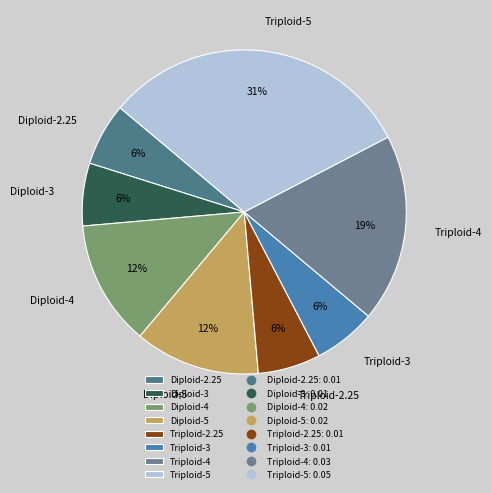

The Diploid-2.25 slice represents 6% of the pie. True or false?

True